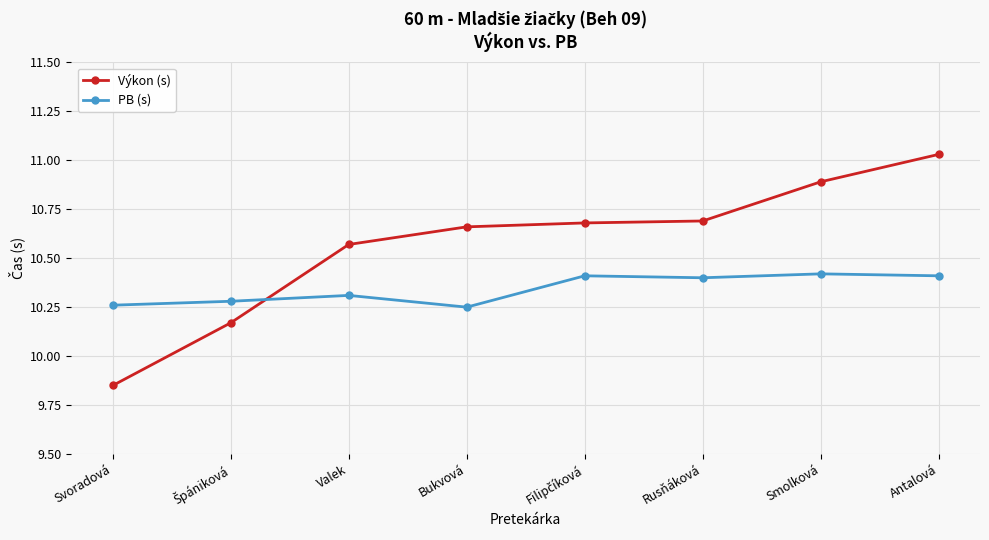

Which category has the highest value across all series?

Antalová